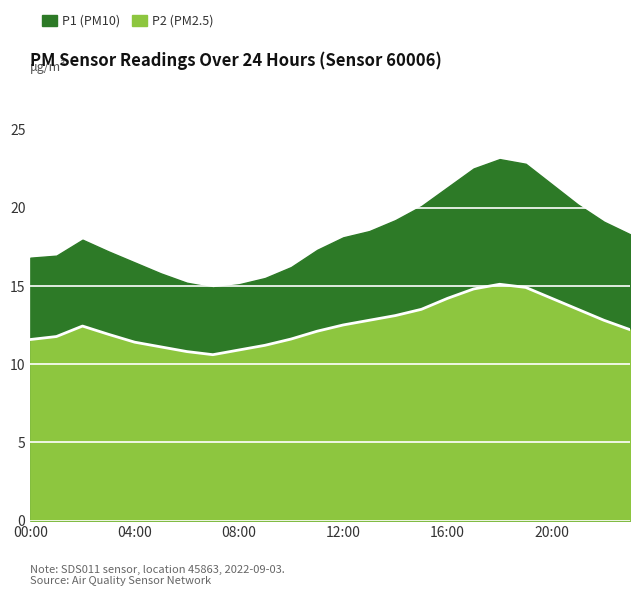

Count the number of categories in the chart.

24